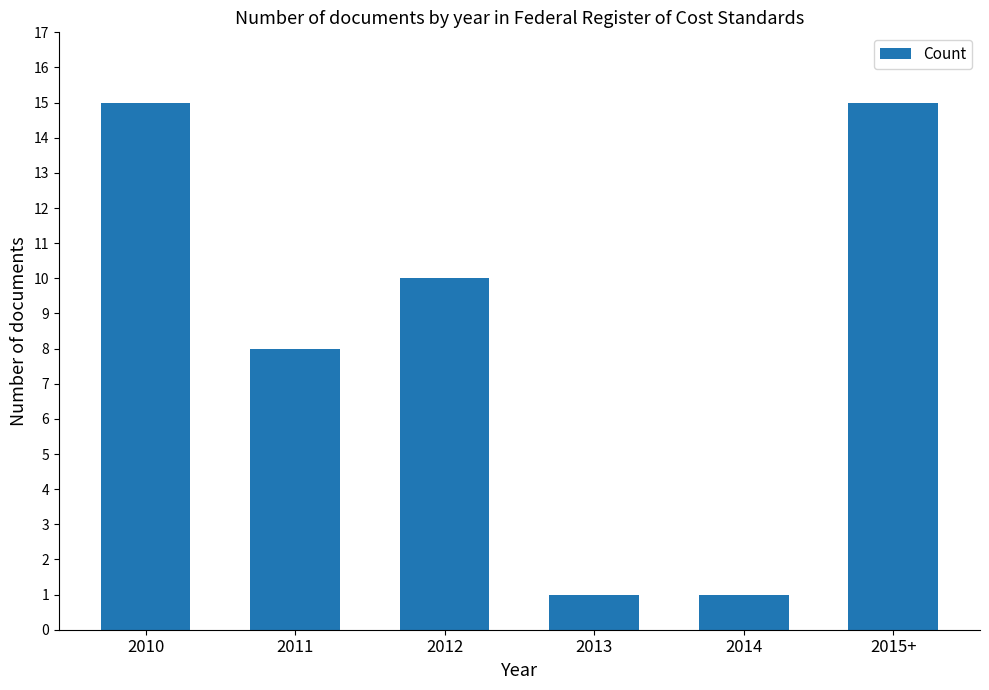

What position from the right is 2014?

2